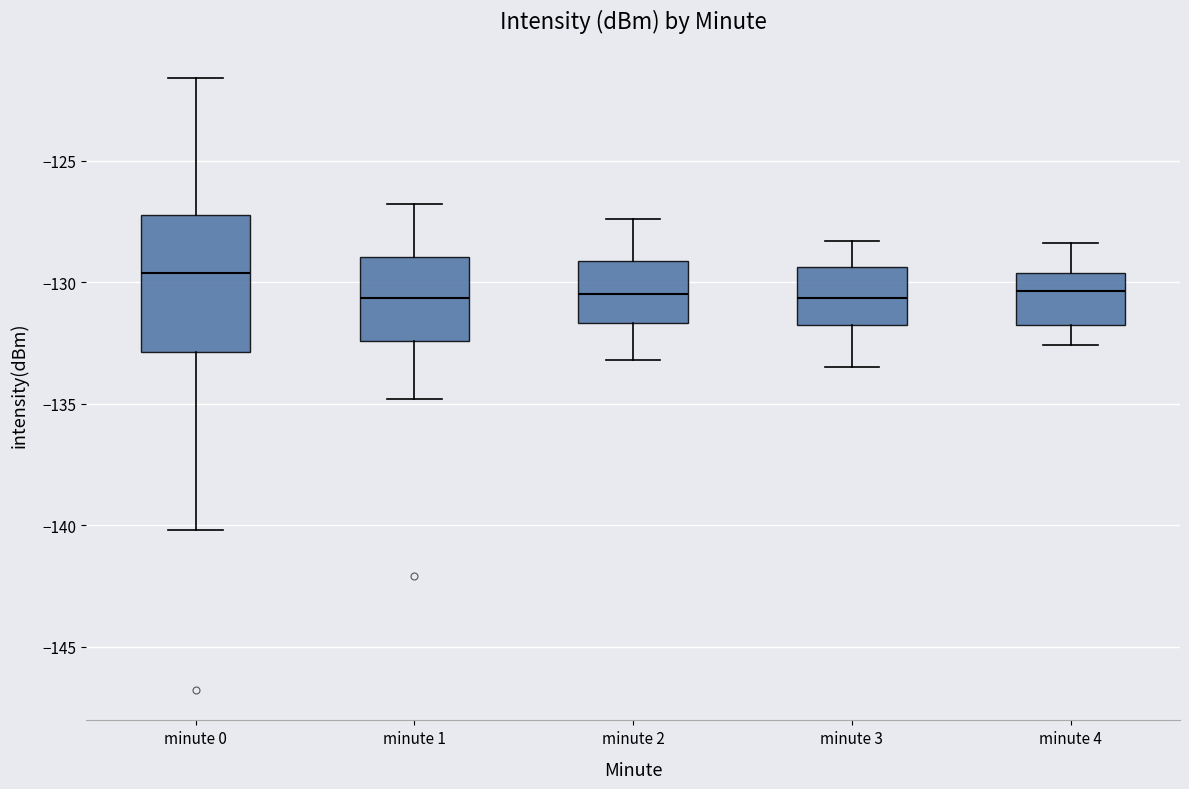

Comparing the boxes themselves (not the whiskers), which one is the tallest?

minute 0